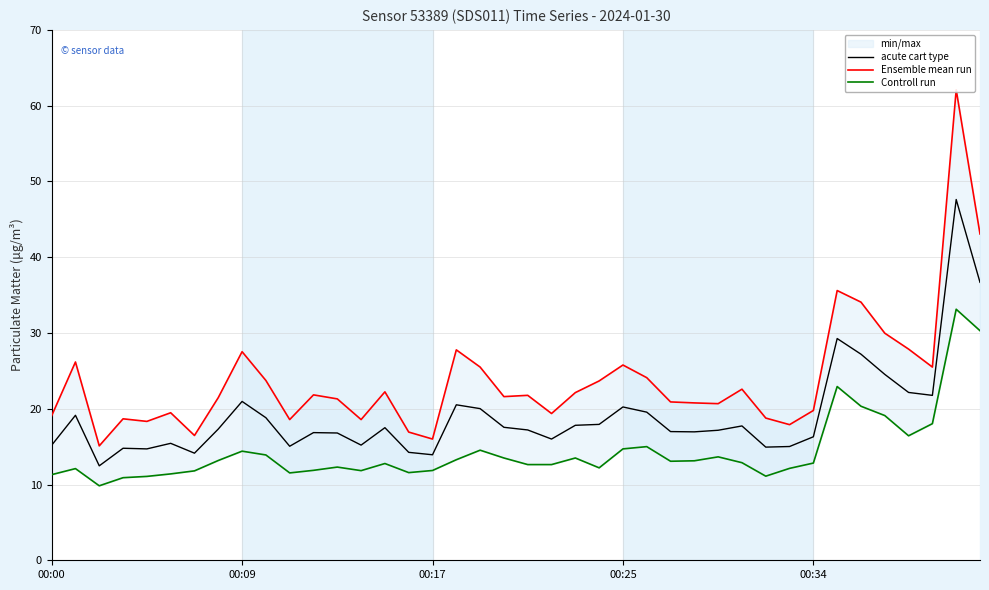

Which series has the widest spread of values?

Ensemble mean run